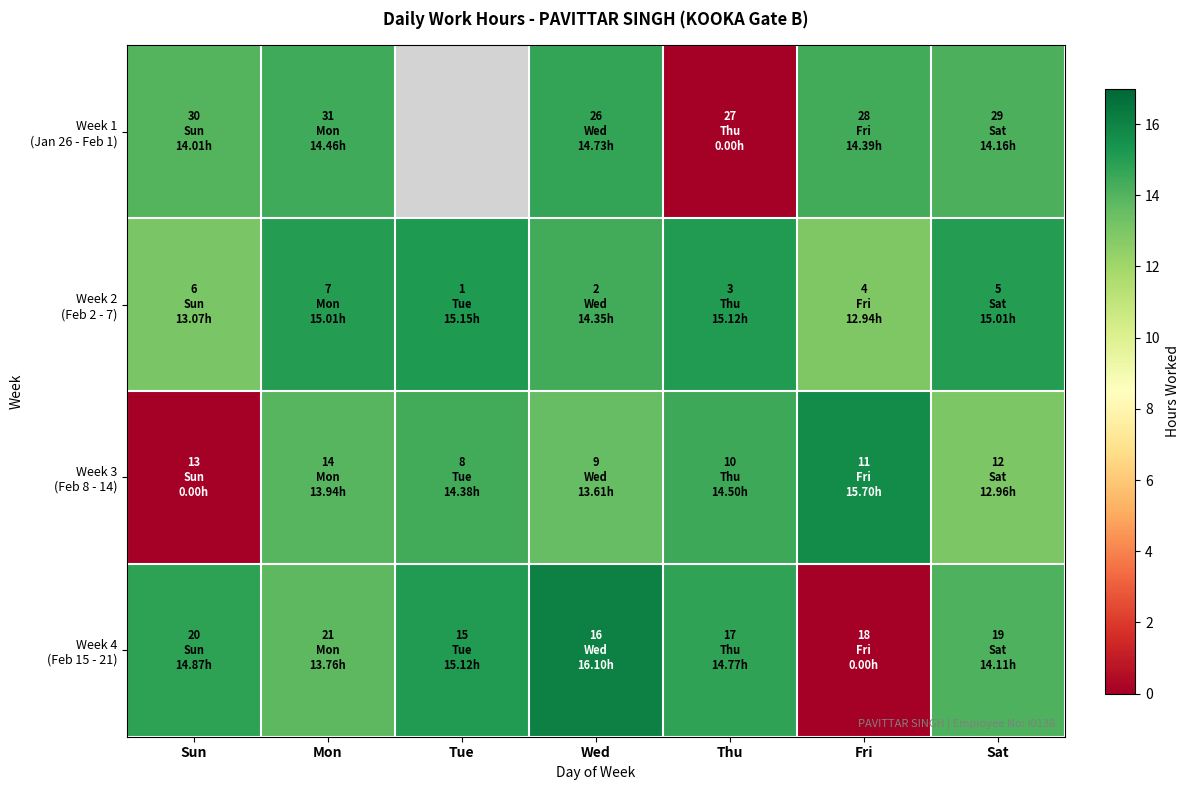

How many data points does each series have?

7